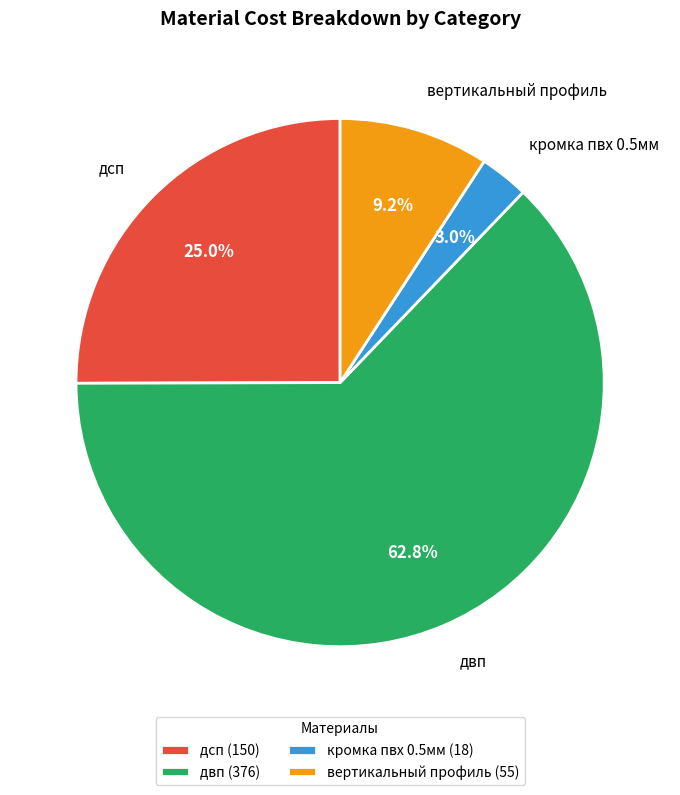

What percentage do двп and дсп together represent?

87.8%